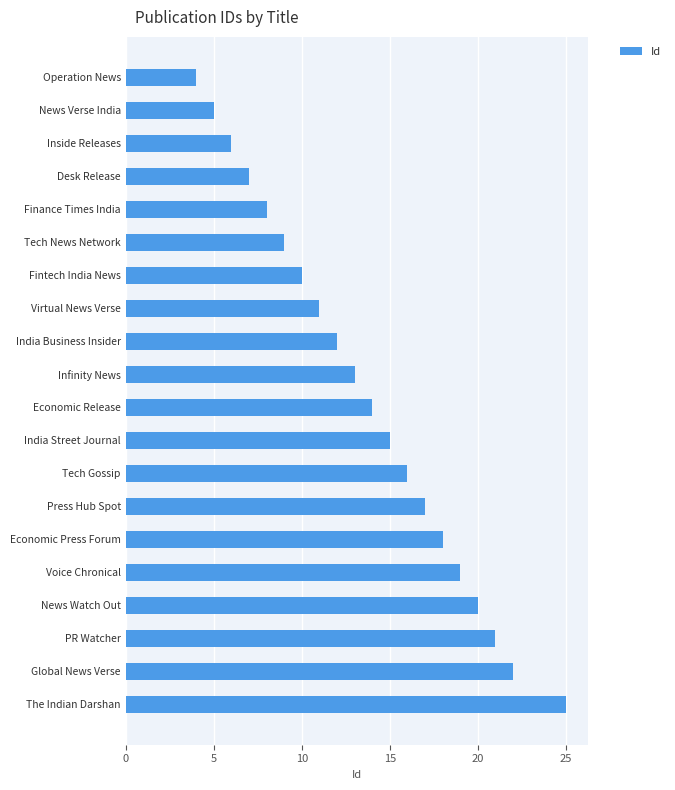

How many data points does each series have?

20